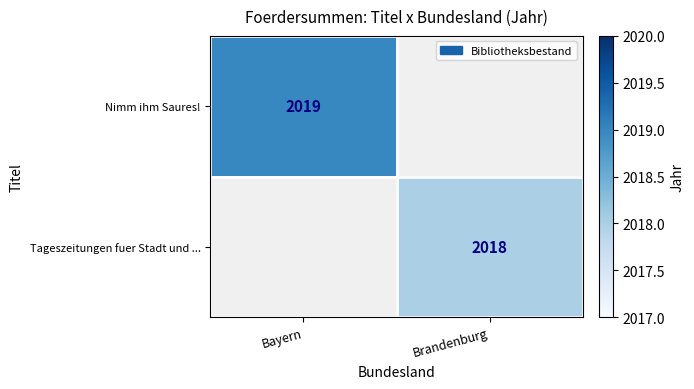

How many distinct data groups are displayed?

2